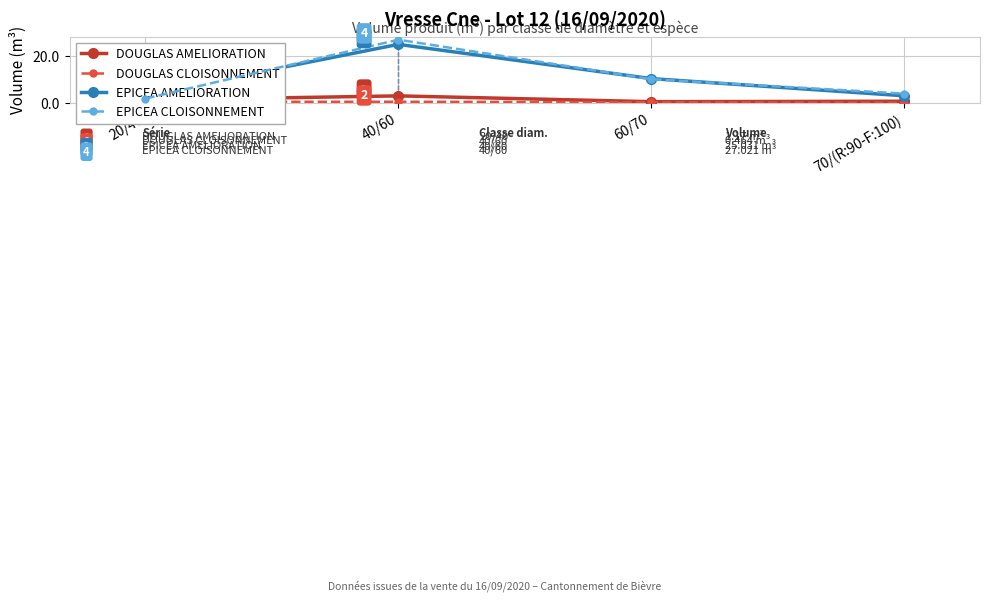

What is the value of the DOUGLAS CLOISONNEMENT point at the 1st from the left?

0.4